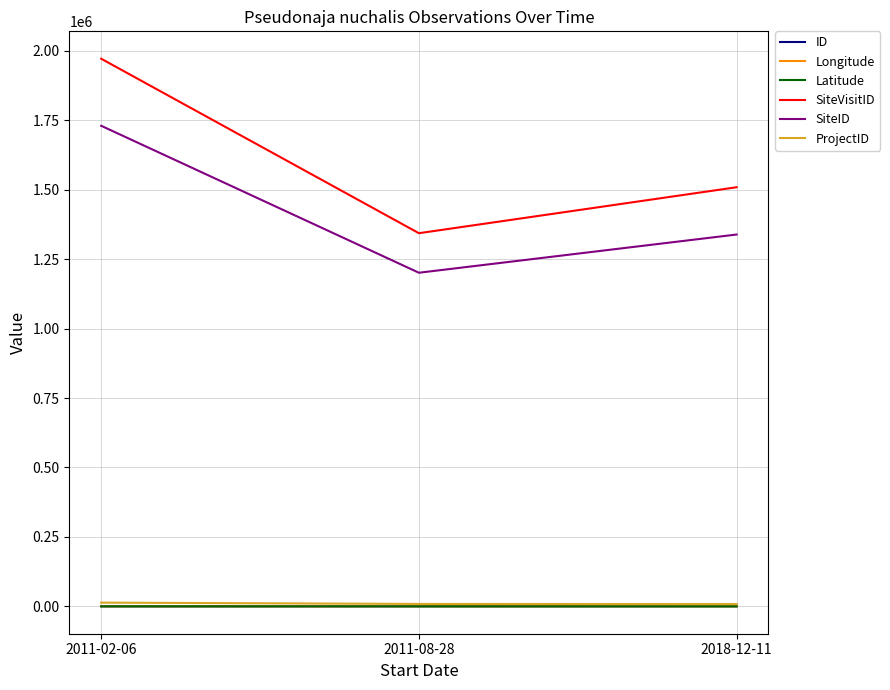

How many ID values are between 0 and 2?

3